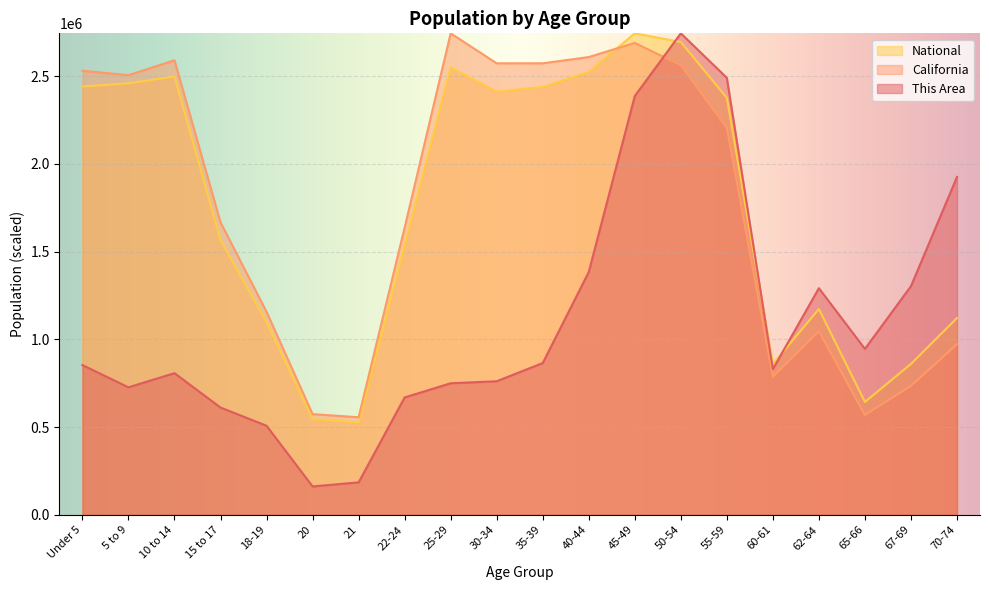

Rank the series by their maximum value, from highest to lowest.

This Area, California, National